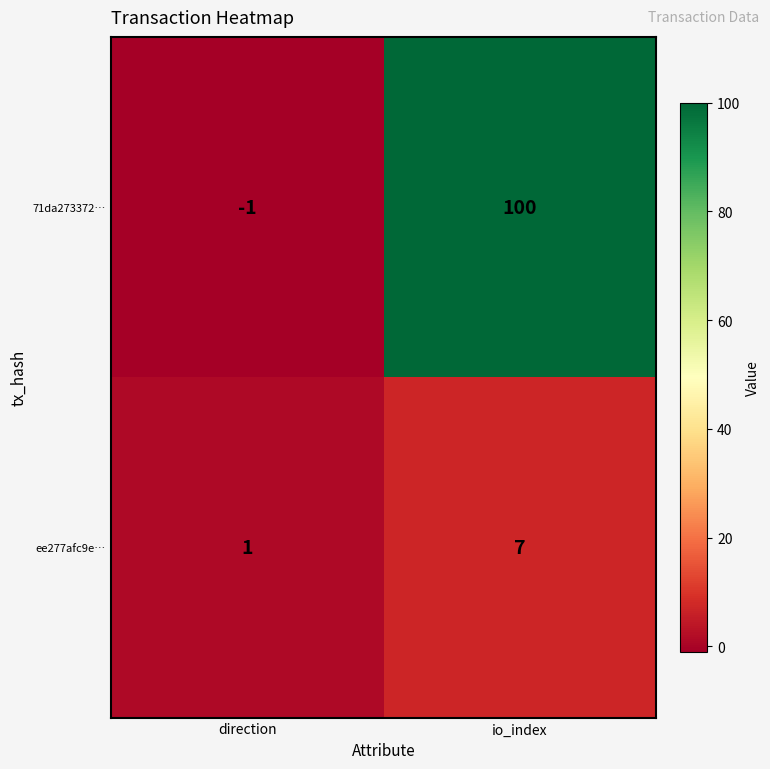

Reading right to left, list all the values displayed in this chart.

71da273372…: 100	-1
ee277afc9e…: 7	1